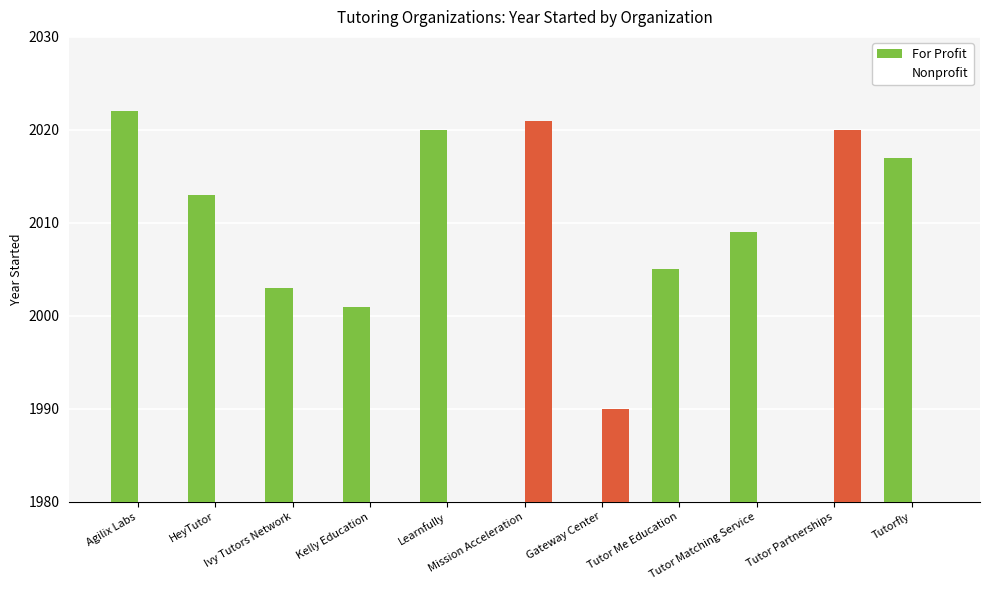

Is it true that Nonprofit equals 1092 at Tutor Matching Service?

False